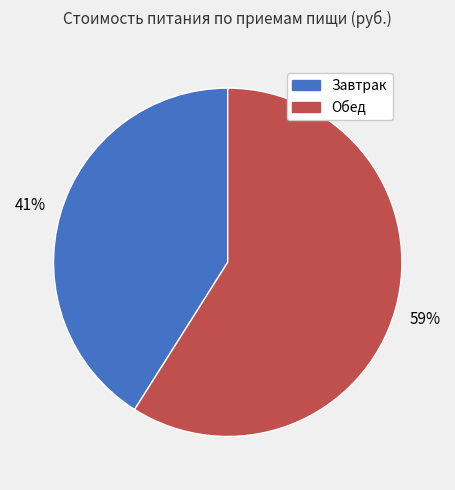

Is it true that Обед is 68% of the pie?

False